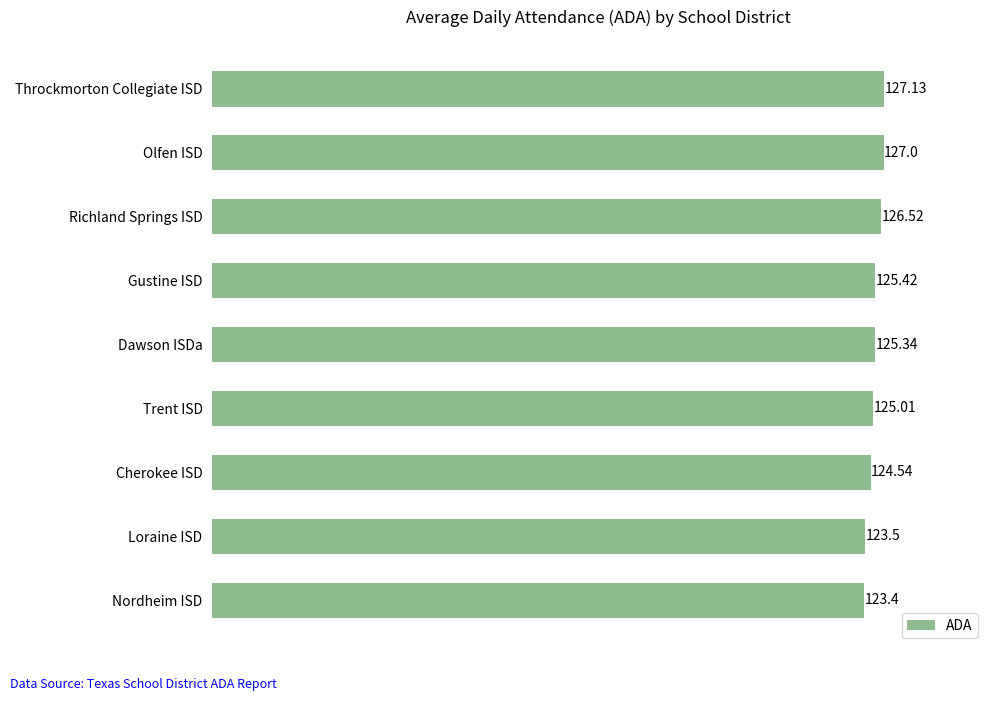

What is the sum of all values?

1127.9